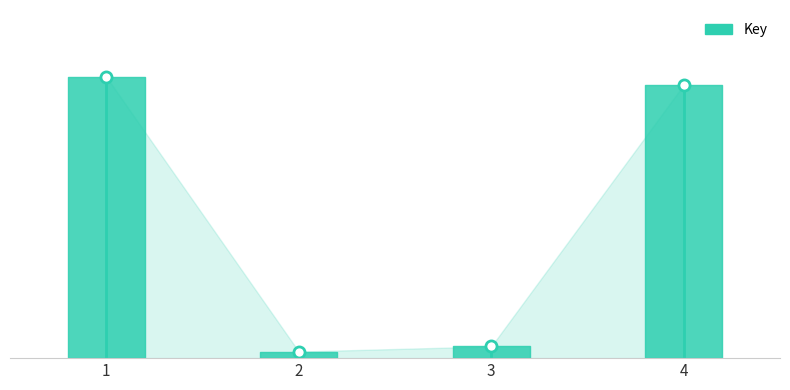

What is the difference between the values at 3 and 2?

2941